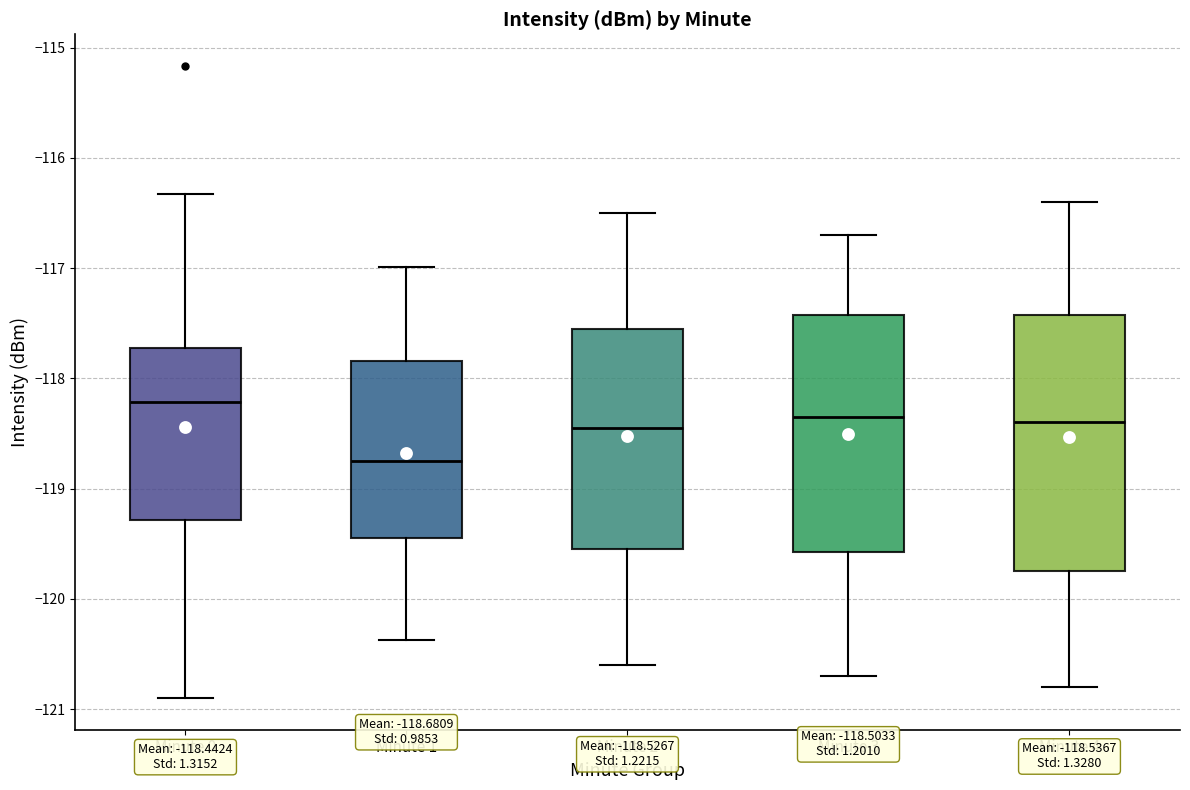

Comparing the boxes themselves (not the whiskers), which one is the tallest?

Minute 4